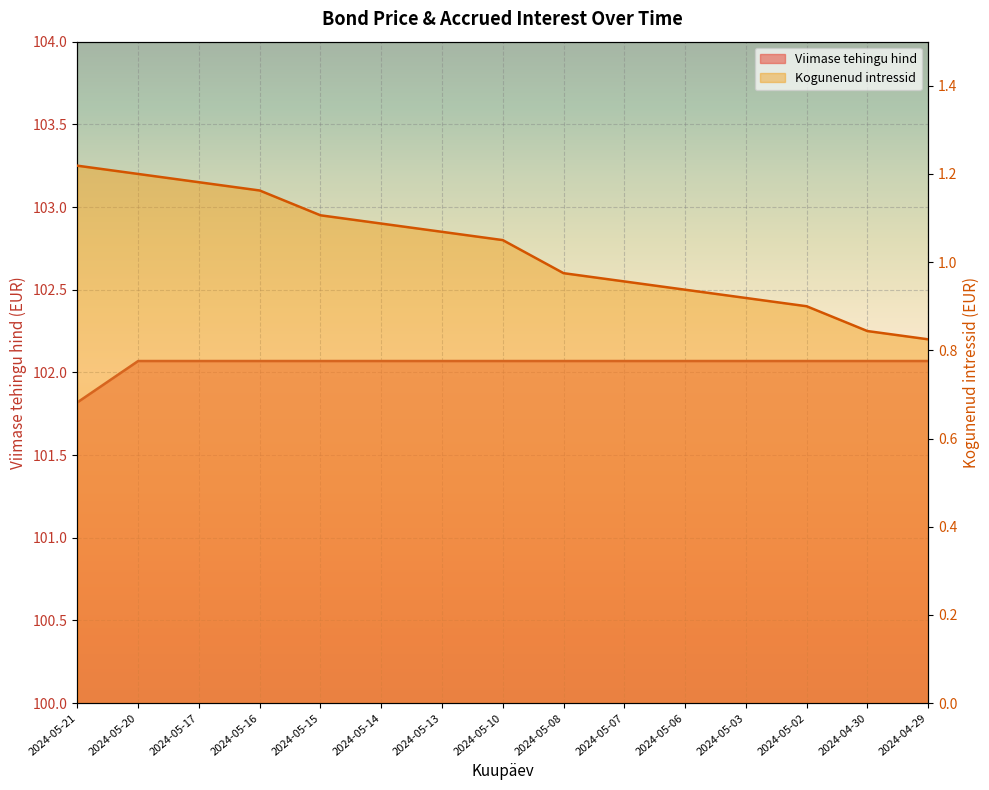

At which category does the chart reach its peak across all series?

2024-05-20